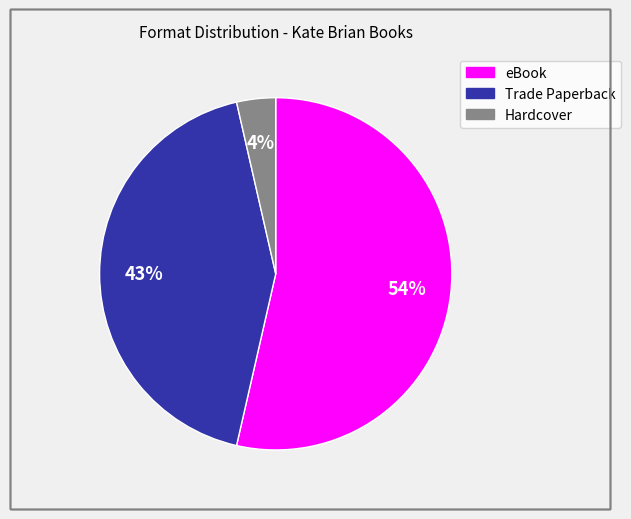

Is there a majority slice in this chart?

Yes